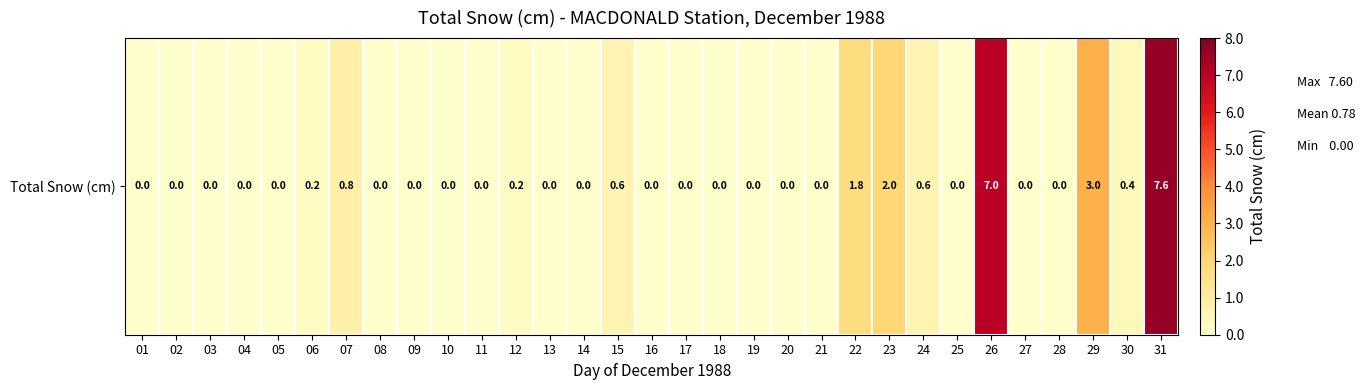

Reading left to right, transcribe all the data shown in this chart.

0.0	0.0	0.0	0.0	0.0	0.2	0.8	0.0	0.0	0.0	0.0	0.2	0.0	0.0	0.6	0.0	0.0	0.0	0.0	0.0	0.0	1.8	2.0	0.6	0.0	7.0	0.0	0.0	3.0	0.4	7.6